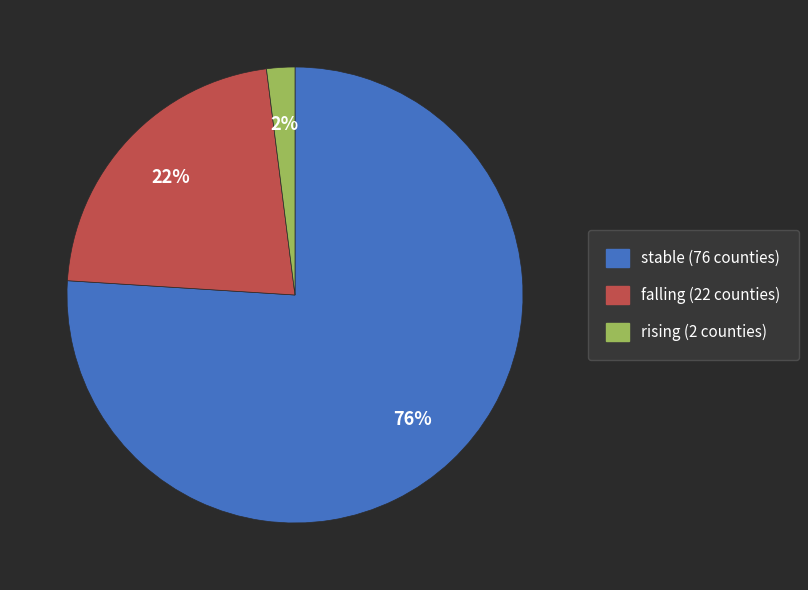

To the nearest percent, what percentage of the pie is falling?

22%